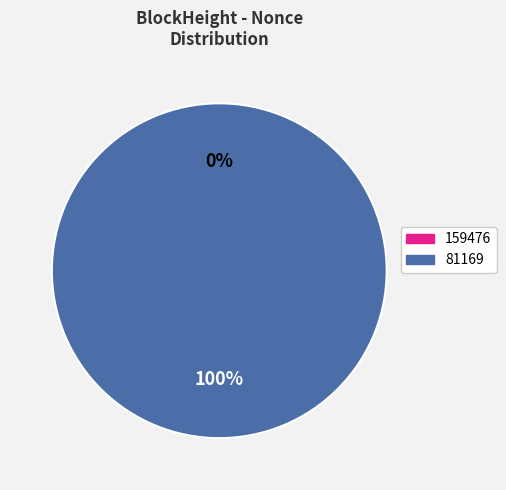

To the nearest percent, what is the difference between the 81169 and 159476 slice percentages?

100%